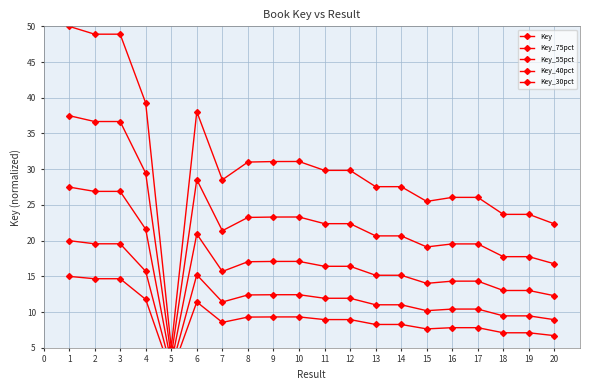

At 20, list the series in order from smallest to largest.

Key_30pct, Key_40pct, Key_55pct, Key_75pct, Key